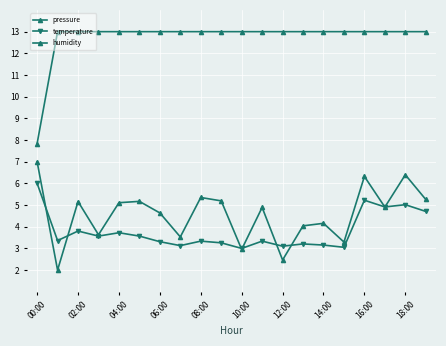

Reading left to right, extract all data points from this chart.

pressure: 7.0	2.0	5.2	3.6	5.1	5.2	4.6	3.5	5.4	5.2	3.0	4.9	2.5	4.0	4.2	3.3	6.3	4.9	6.4	5.3
temperature: 6.0	3.4	3.8	3.6	3.7	3.6	3.3	3.1	3.3	3.3	3.0	3.3	3.1	3.2	3.2	3.1	5.2	4.9	5.0	4.7
humidity: 7.8	13.0	13.0	13.0	13.0	13.0	13.0	13.0	13.0	13.0	13.0	13.0	13.0	13.0	13.0	13.0	13.0	13.0	13.0	13.0